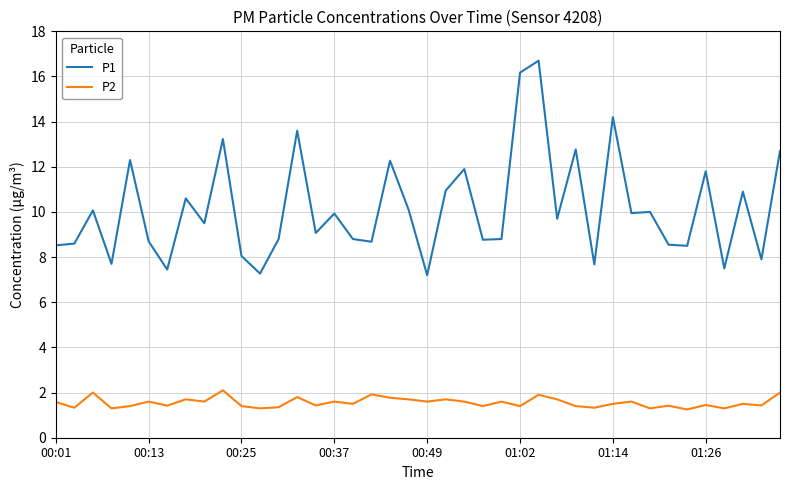

Rank the series by their average value, from lowest to highest.

P2, P1